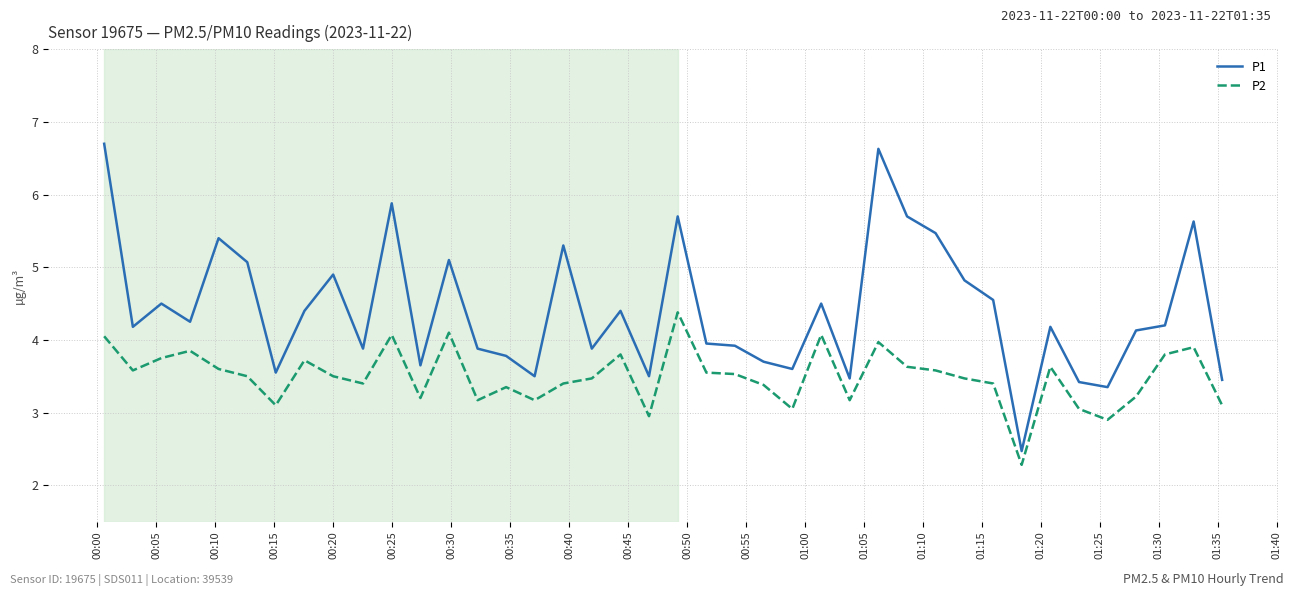

What is the maximum value shown in the chart?

6.7